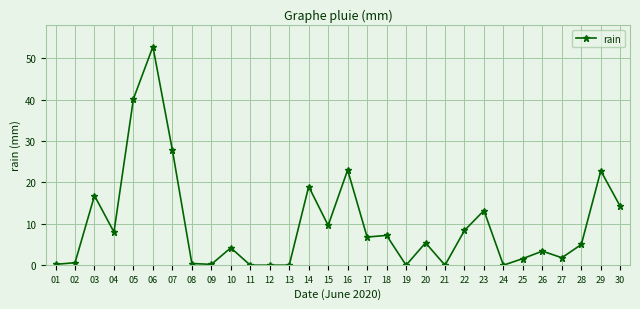

Between 02 and 05, which is larger?

05